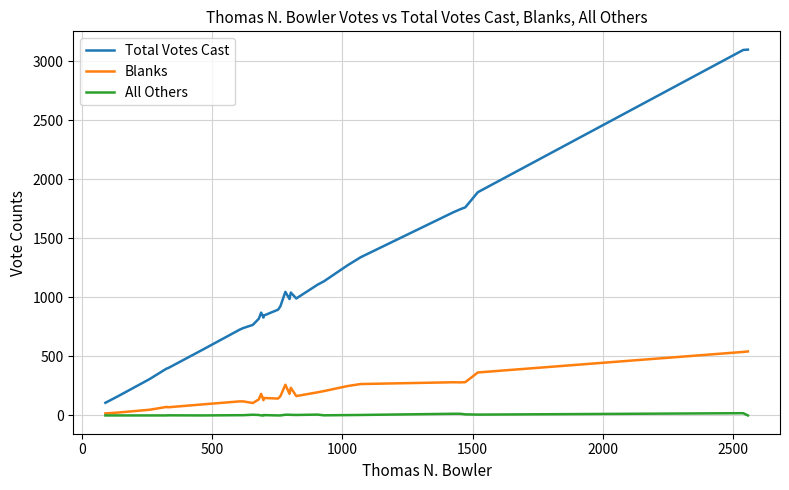

The Blanks series shows 58 at 2500. True or false?

False